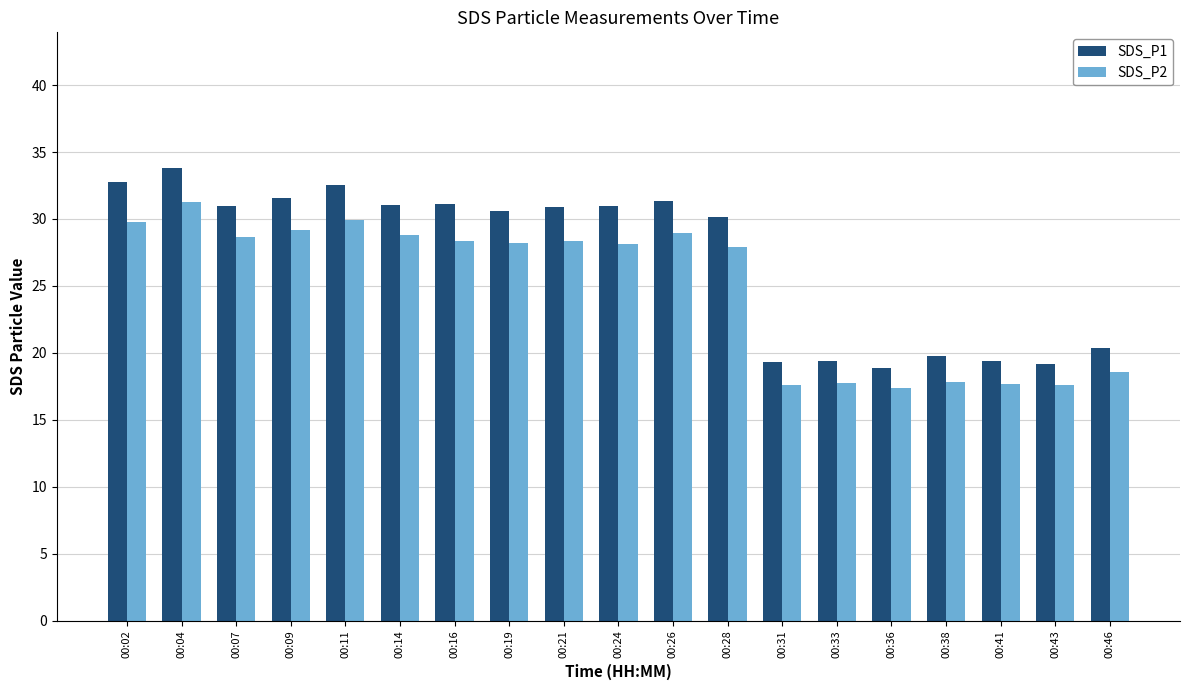

Rank the series by their average value, from highest to lowest.

SDS_P1, SDS_P2